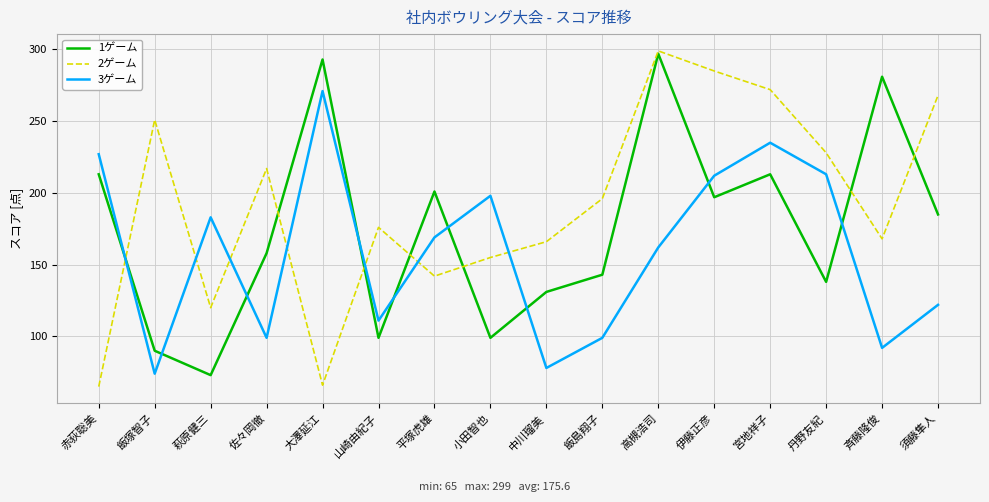

What is the average value of the 1ゲーム series?

176